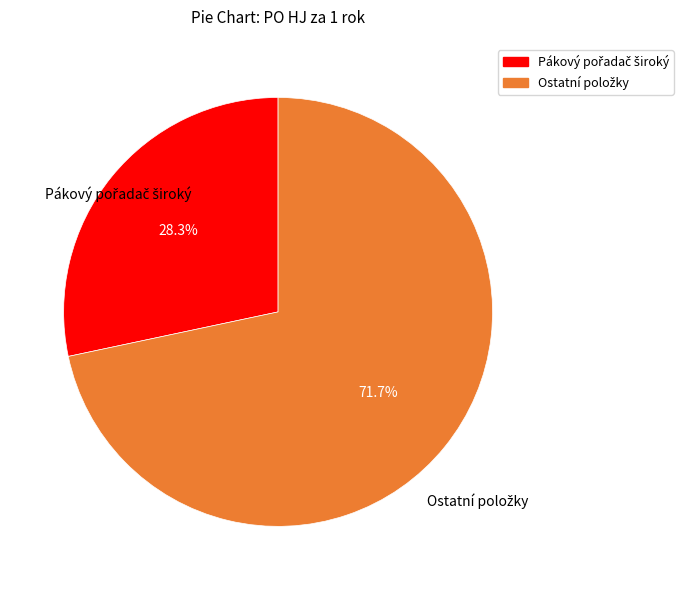

Is there a majority slice in this chart?

Yes